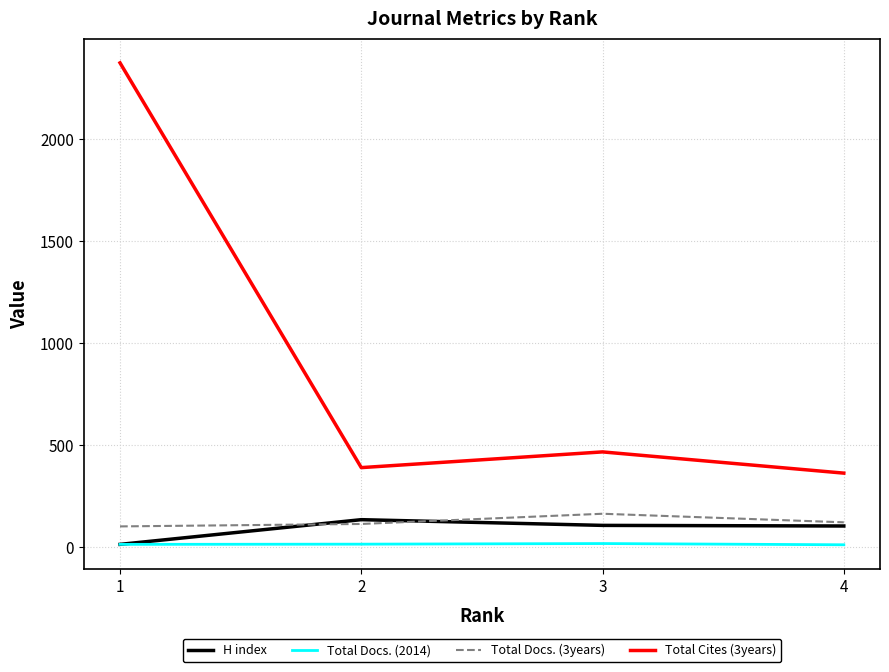

What is the maximum value for H index?

135